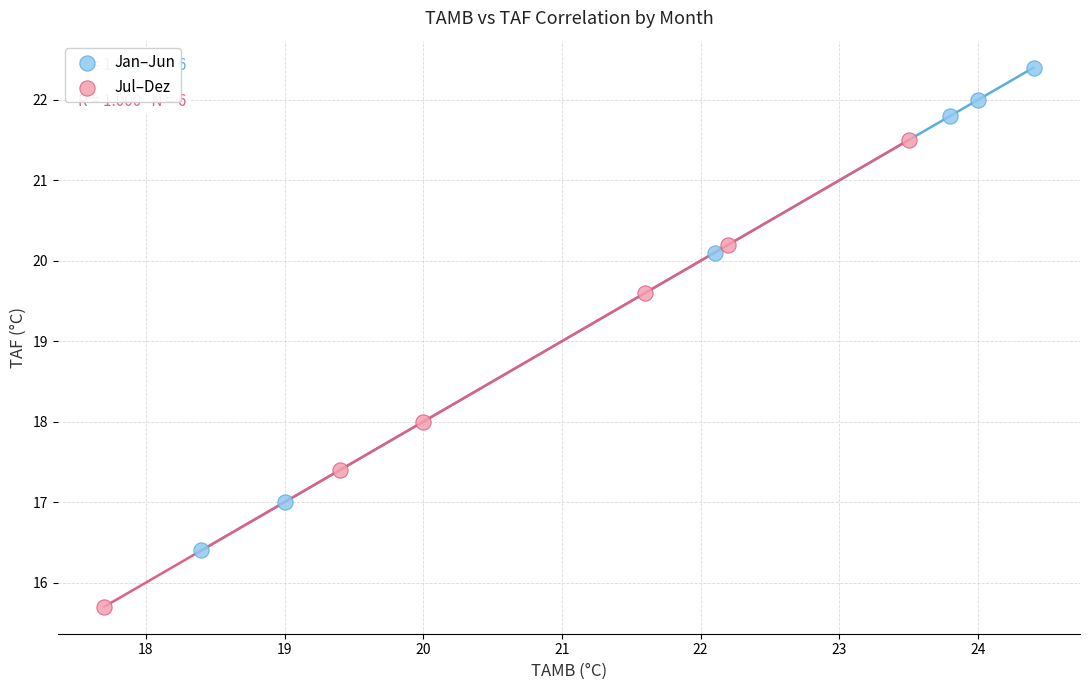

Which series reaches the maximum Y coordinate?

Jan–Jun